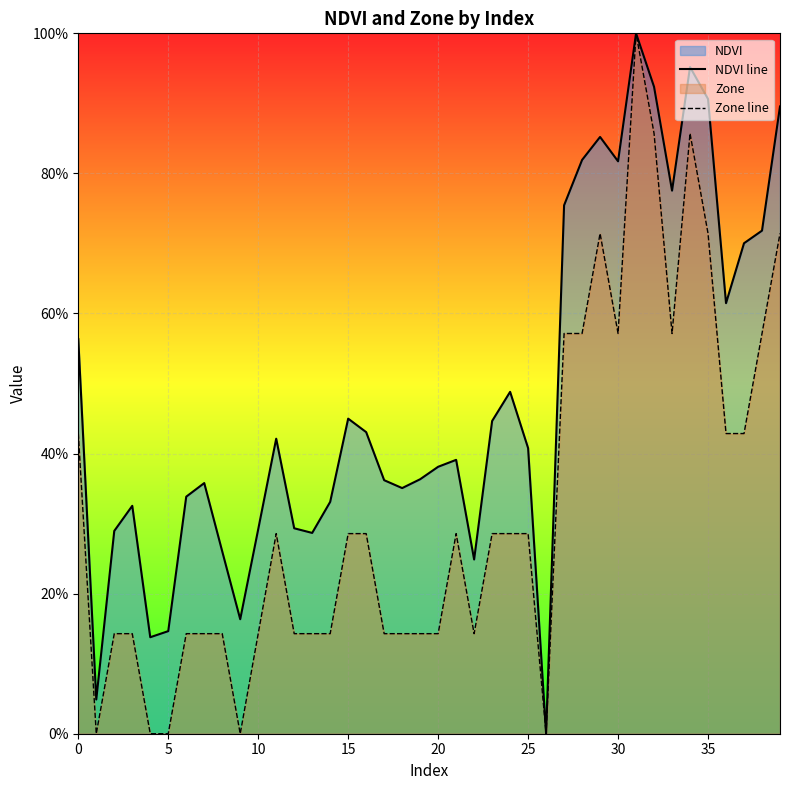

In NDVI line, how many points are lower than both neighbors (excluding endpoints)?

10